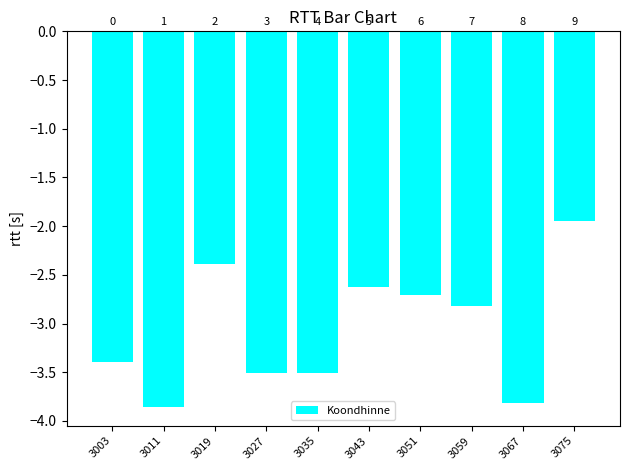

Are the bars horizontal?

No